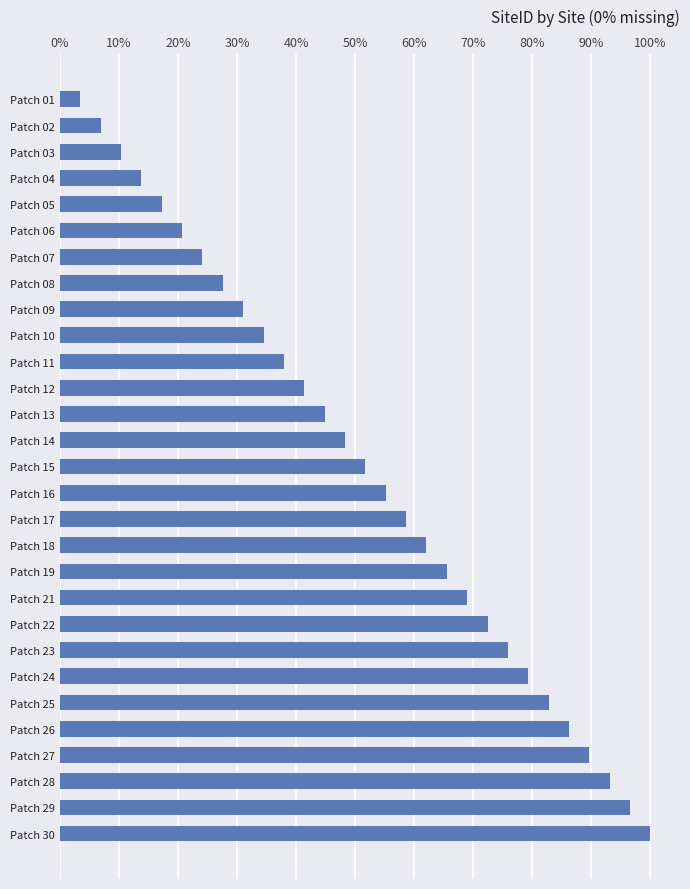

Rank the categories by value from lowest to highest.

Patch 01, Patch 02, Patch 03, Patch 04, Patch 05, Patch 06, Patch 07, Patch 08, Patch 09, Patch 10, Patch 11, Patch 12, Patch 13, Patch 14, Patch 15, Patch 16, Patch 17, Patch 18, Patch 19, Patch 21, Patch 22, Patch 23, Patch 24, Patch 25, Patch 26, Patch 27, Patch 28, Patch 29, Patch 30